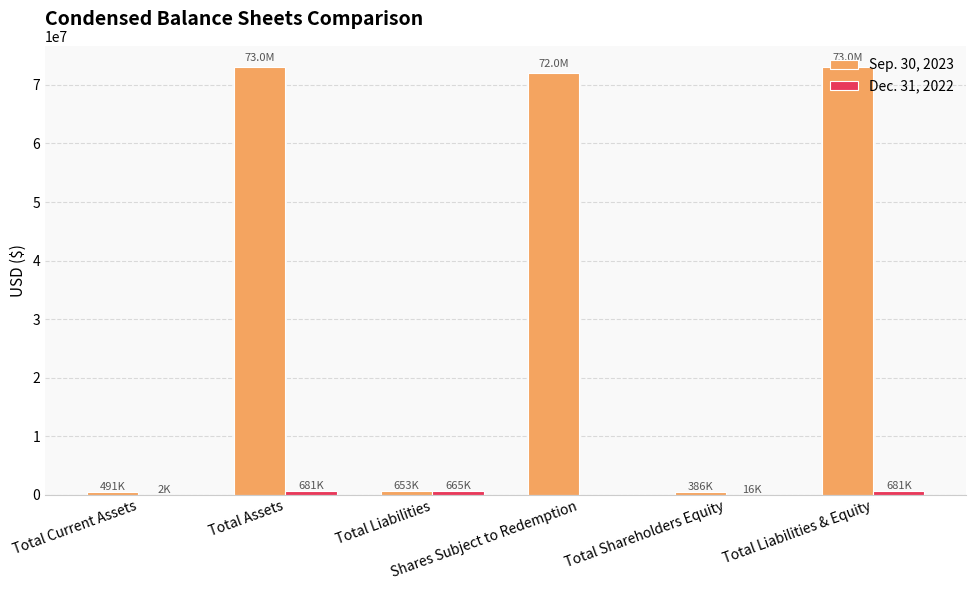

How many categories are shown in the chart?

6